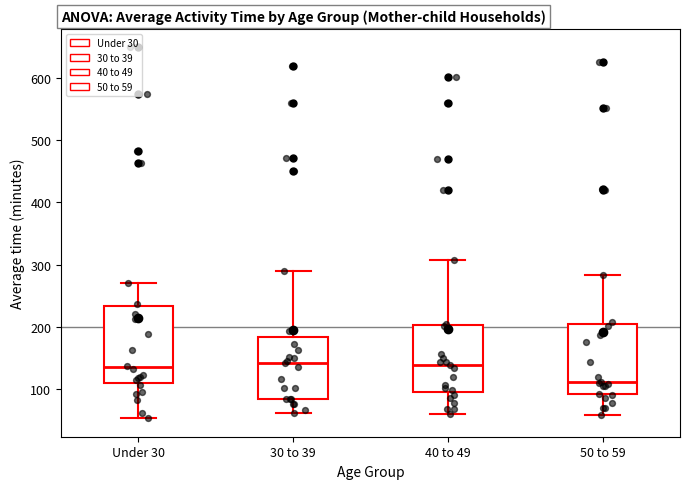

Reading left to right, transcribe this box plot: for each box, give where its median line is, the range the box spans, and where its two whiskers end, as read against the y-axis. The values are not printed on the chart, so give them approximately, as read against the axis.

Under 30: median 130, box 110 to 230, whiskers 50 to 270
30 to 39: median 140, box 80 to 180, whiskers 60 to 290
40 to 49: median 140, box 90 to 200, whiskers 60 to 310
50 to 59: median 110, box 90 to 200, whiskers 60 to 280